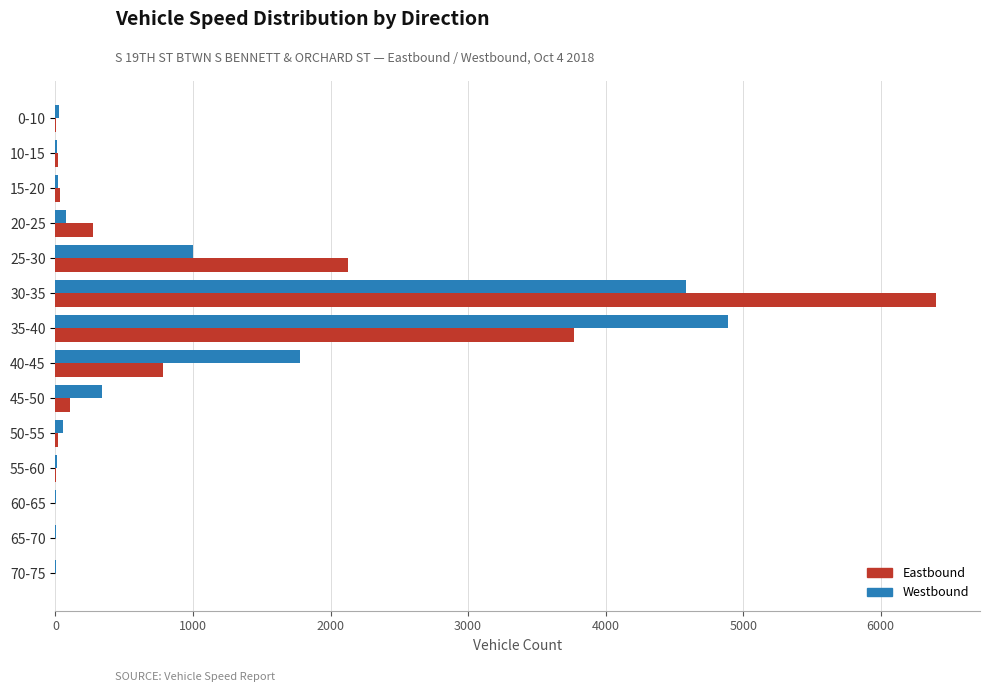

At which category is the sum across all series the highest?

30-35